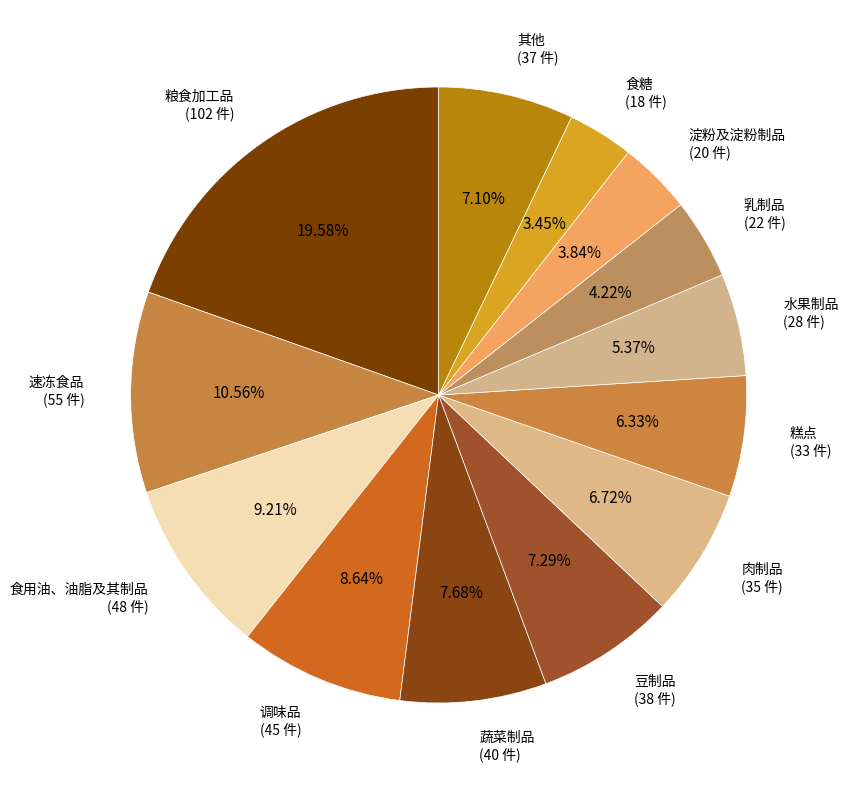

Combined, do 食用油、油脂及其制品 (48 件) and 速冻食品 (55 件) account for over 50%?

No